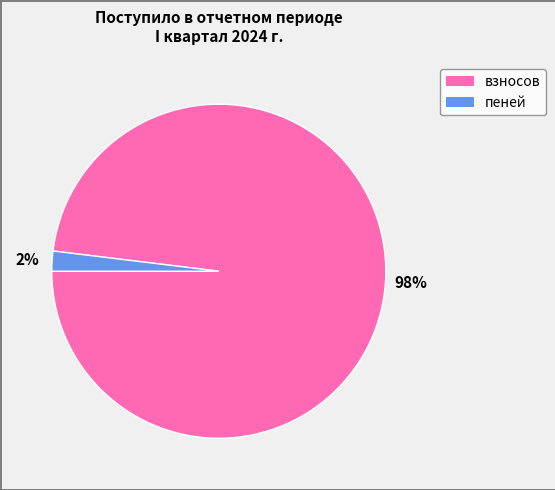

Rank the categories by value from highest to lowest.

взносов, пеней